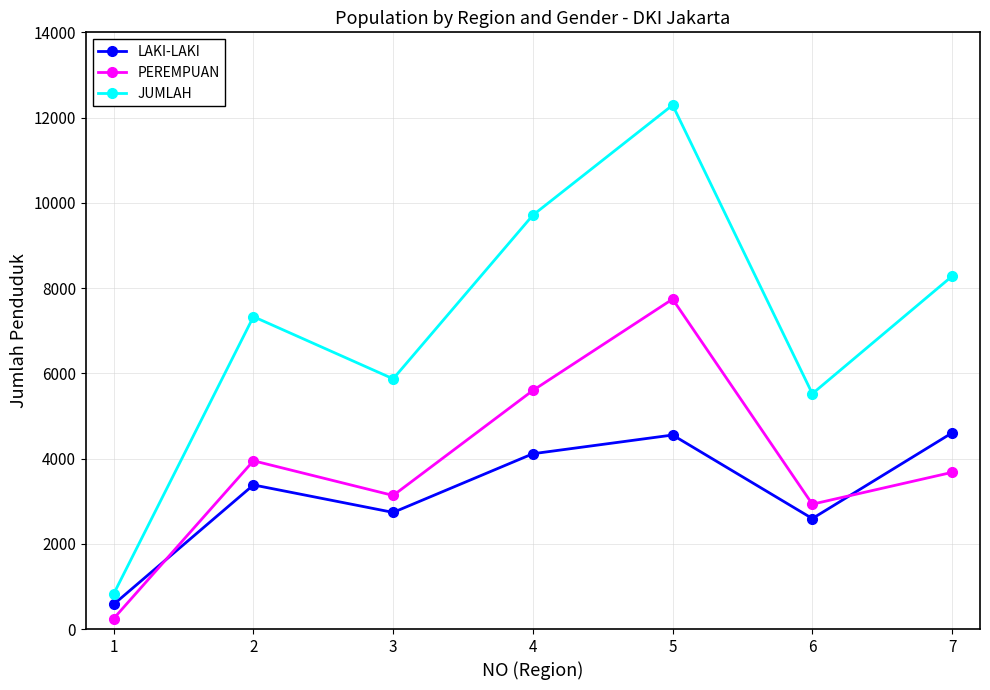

How many categories are shown in the chart?

7